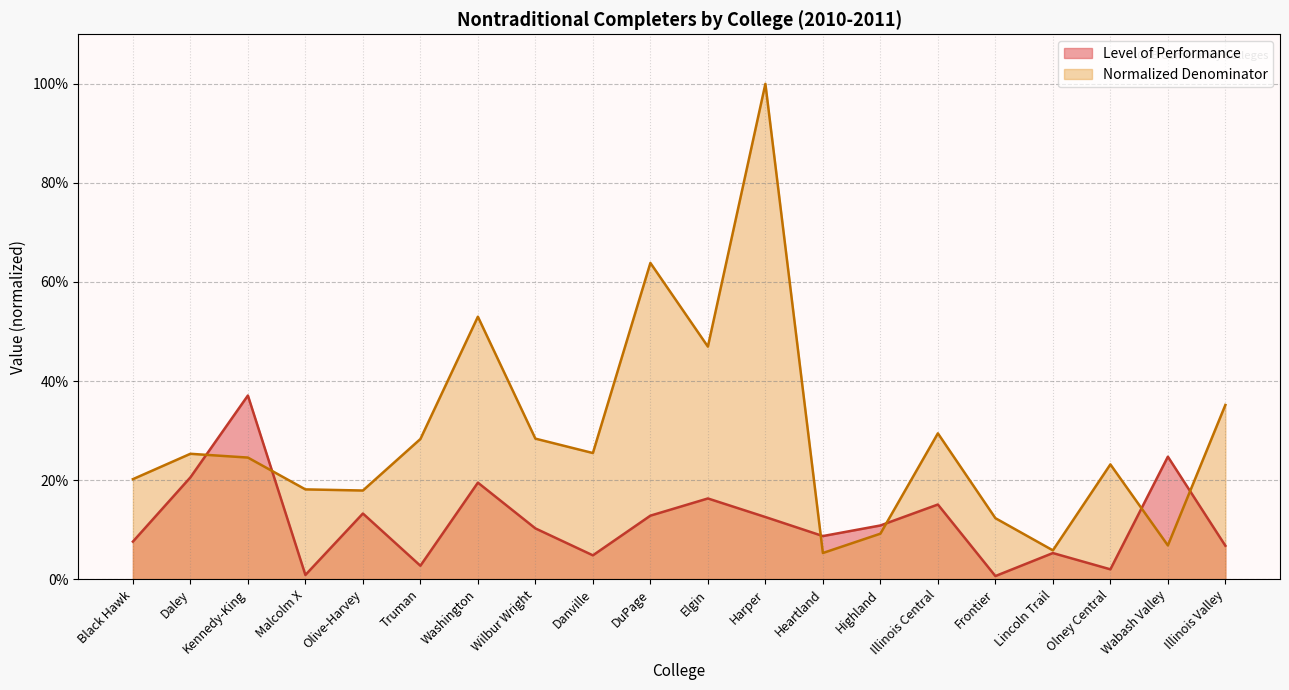

What is the label of the 11th point from the left?

Elgin